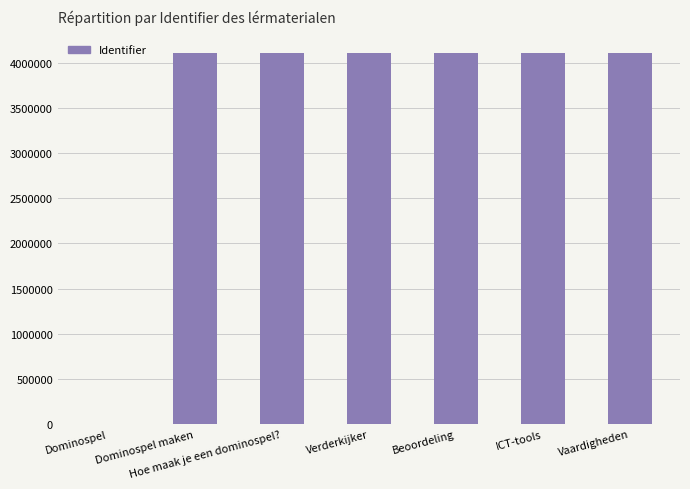

Are the bars horizontal?

No